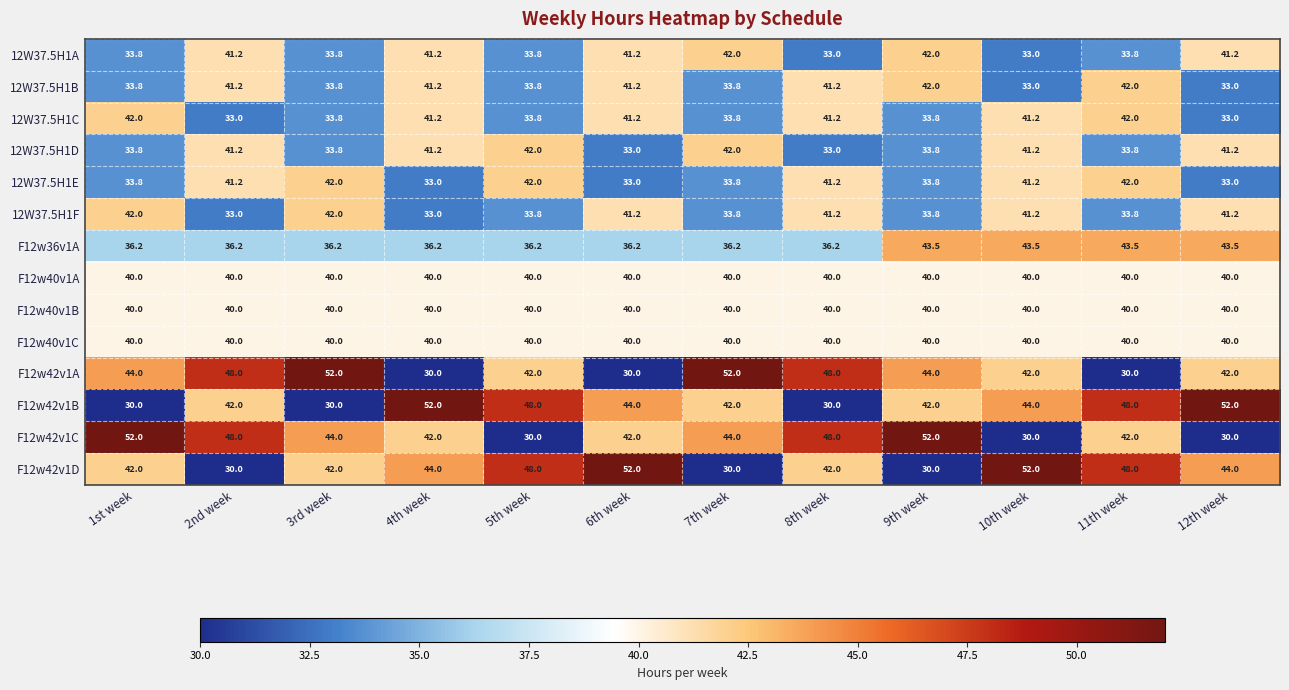

True or false: 12W37.5H1E has a value of 33.0 at 12th week.

True